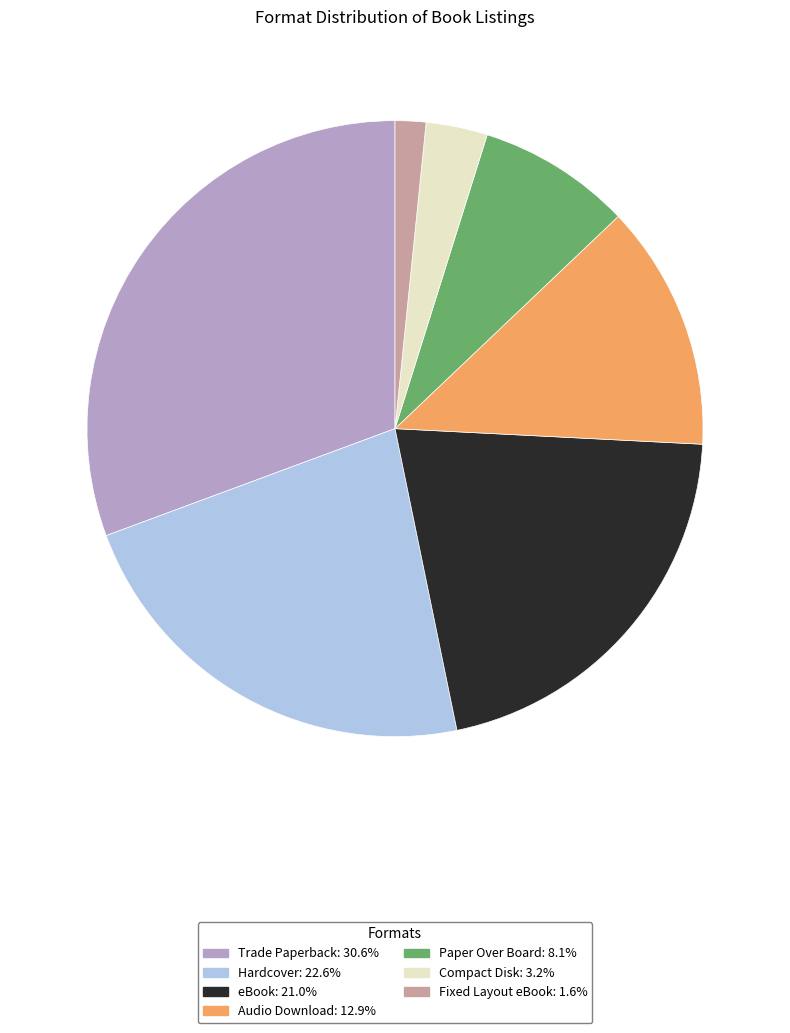

Rank the categories by value from highest to lowest.

Trade Paperback, Hardcover, eBook, Audio Download, Paper Over Board, Compact Disk, Fixed Layout eBook